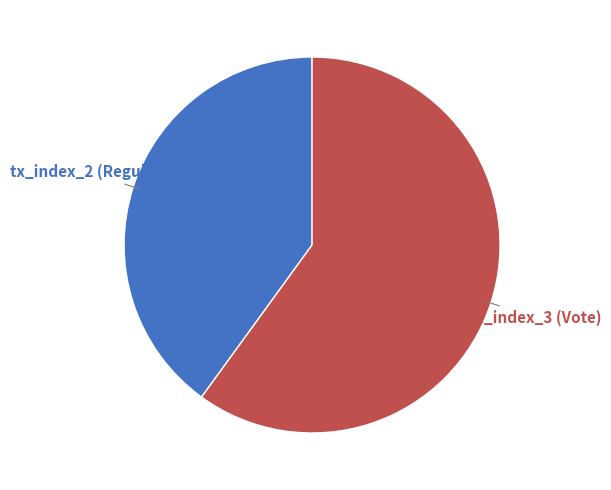

Does any single category account for the majority?

Yes